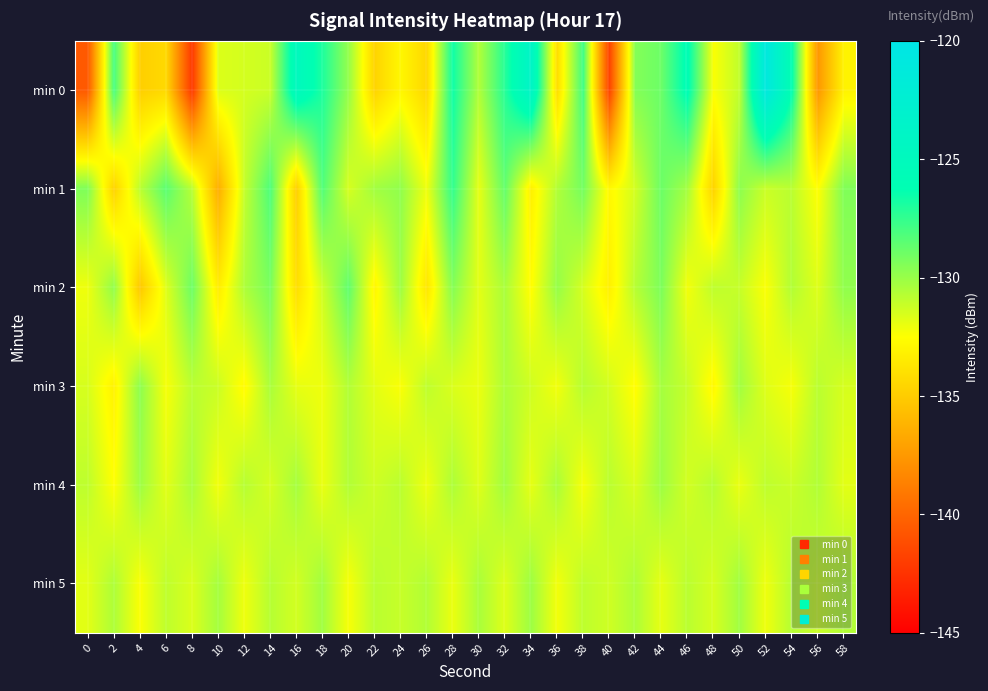

Which series has the largest range (max minus min)?

min 0